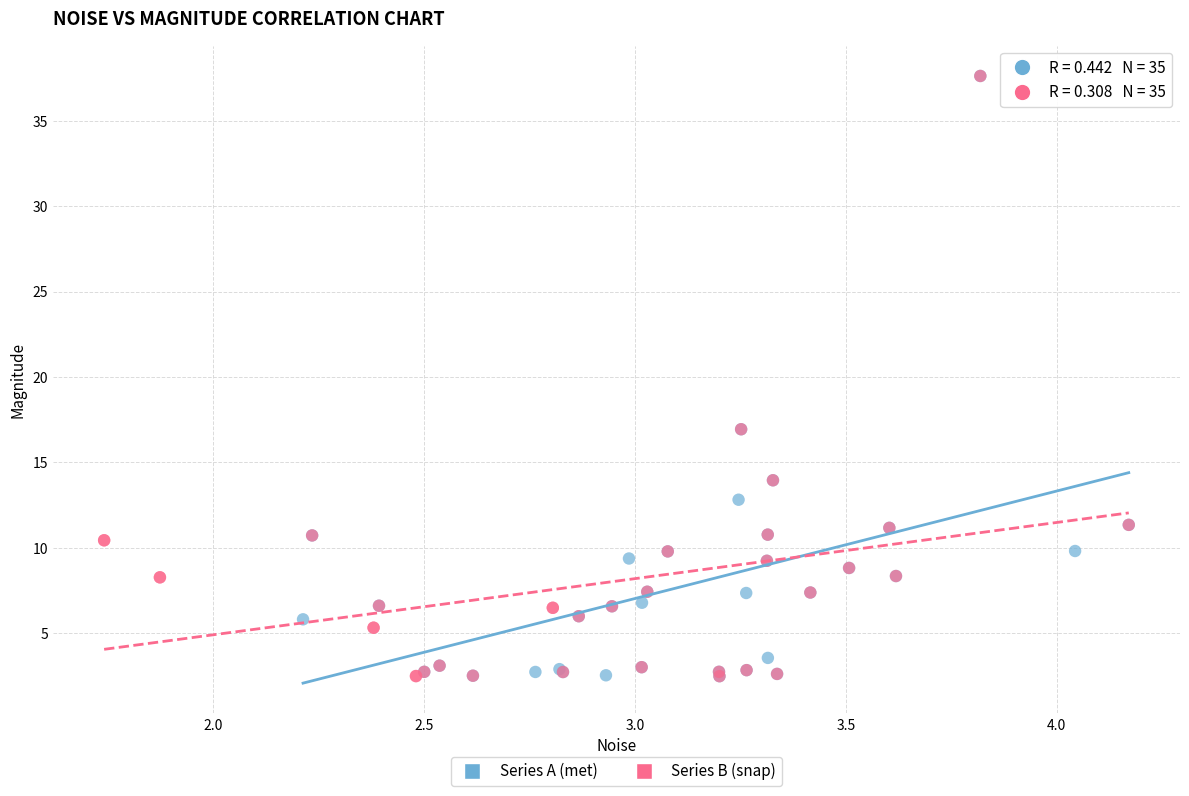

What are all the series names shown in the legend?

Series A (met), Series B (snap)